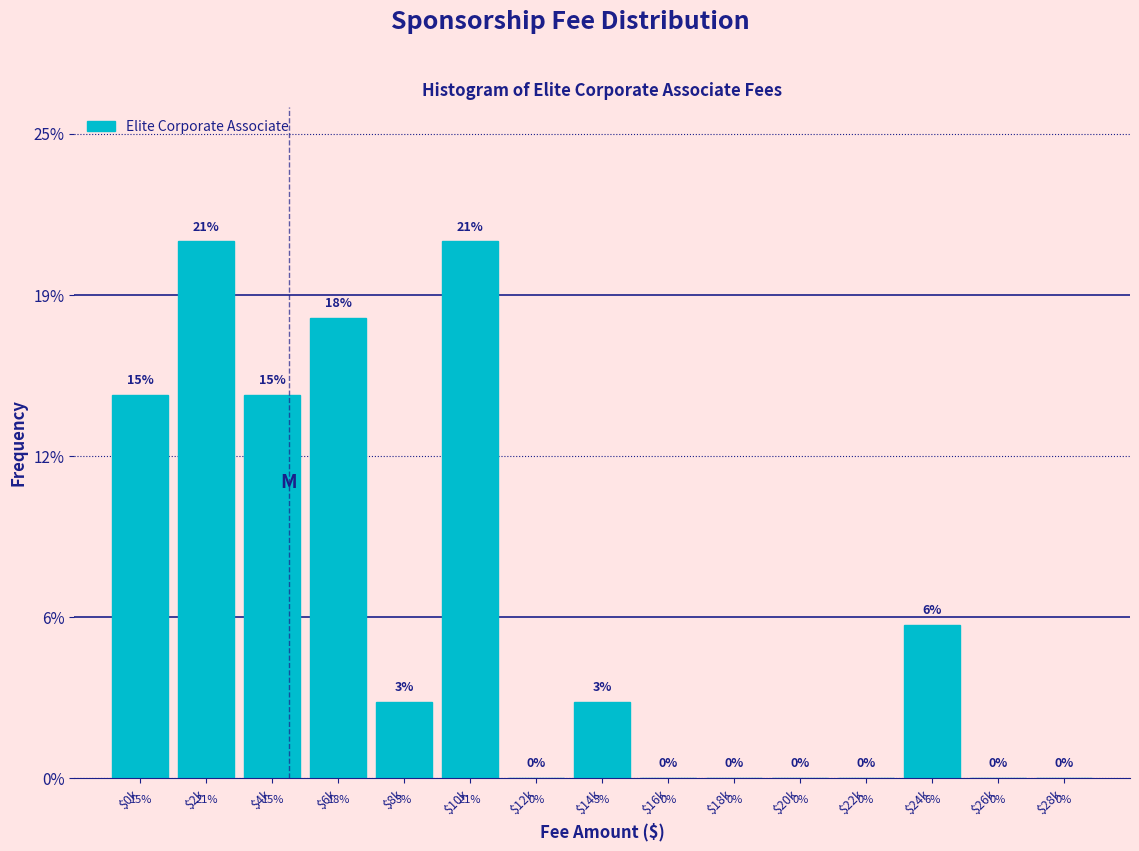

Are the bars horizontal?

No